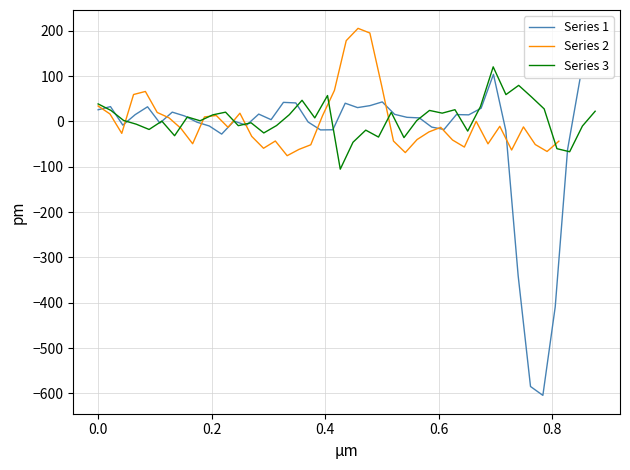

At how many categories does at least one series exceed -326?

40